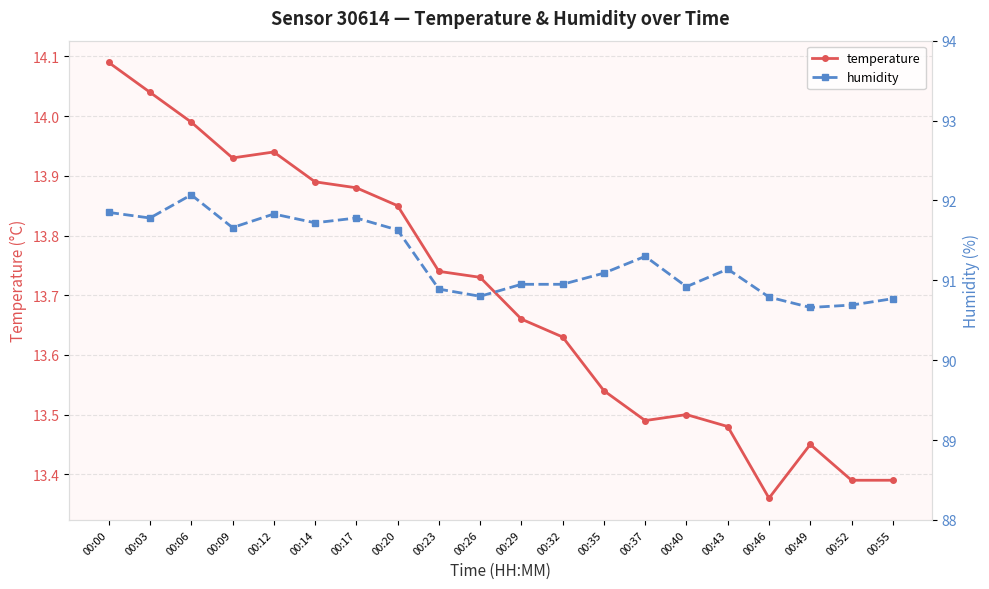

What is the sum of all humidity values?

1825.3